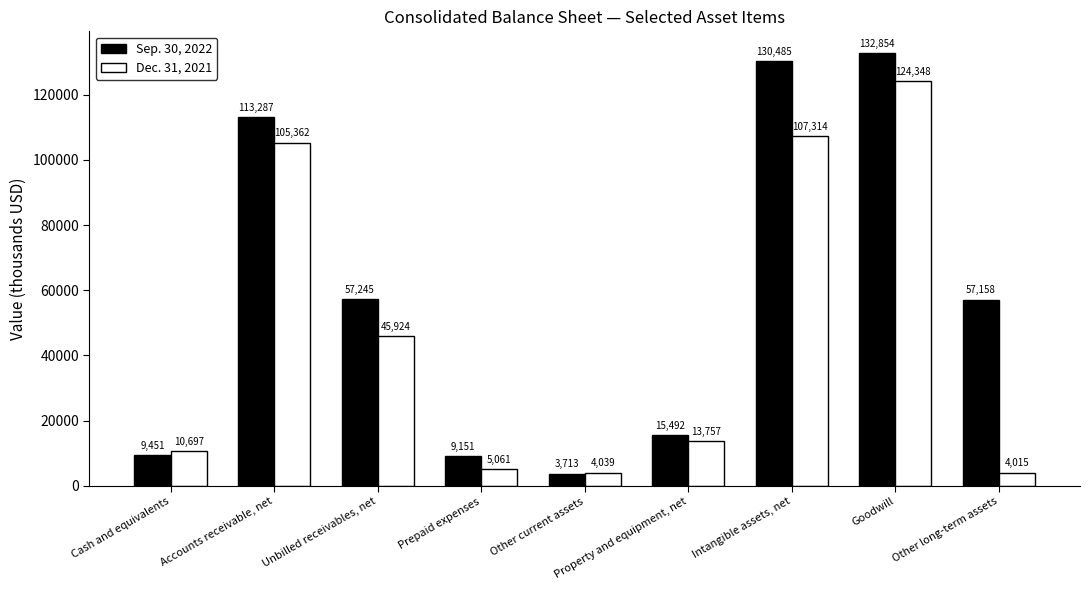

Rank the series by their maximum value, from highest to lowest.

Sep. 30, 2022, Dec. 31, 2021